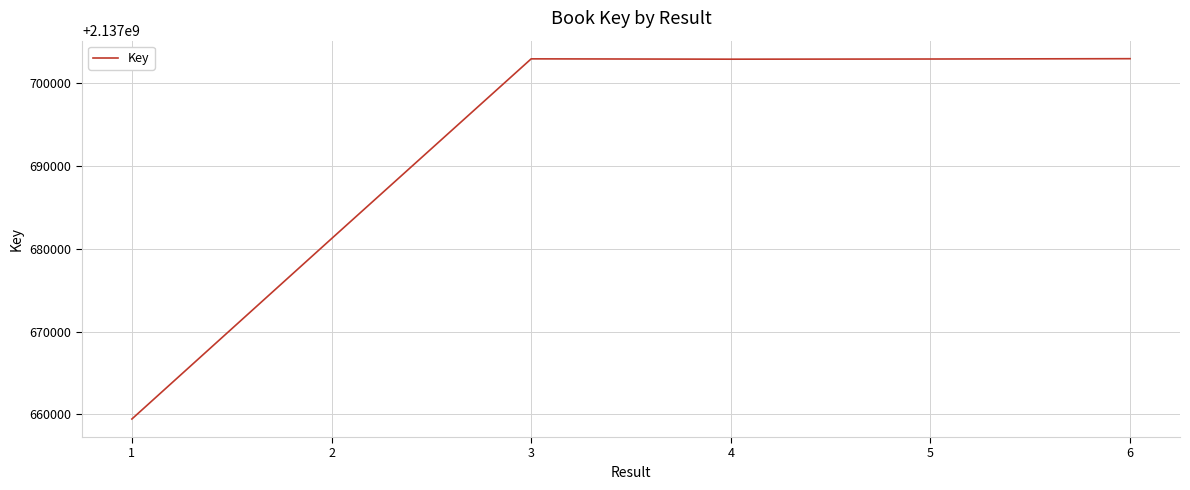

At which label is the value closest to 2137681208?

2